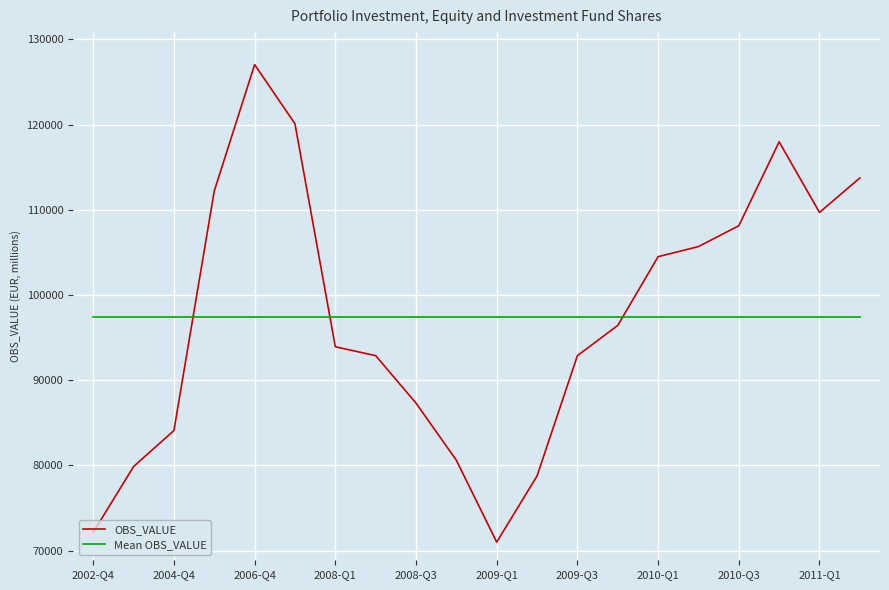

True or false: OBS_VALUE and Mean OBS_VALUE cross at least once.

True